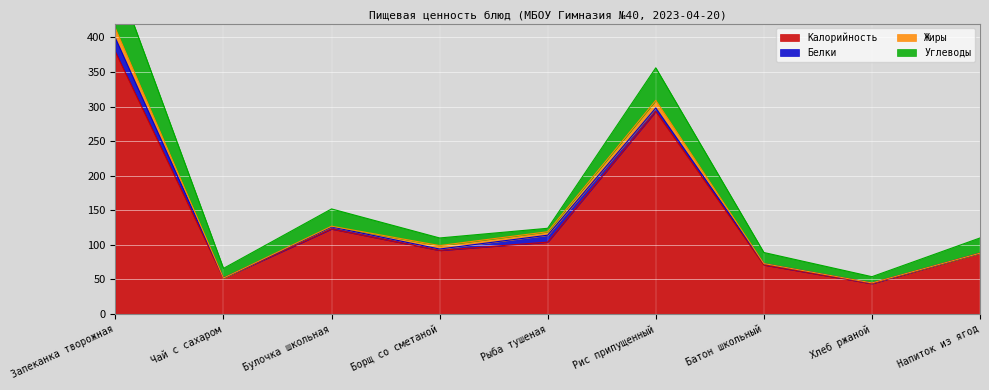

What is the label of the 1st point from the right?

Напиток из ягод